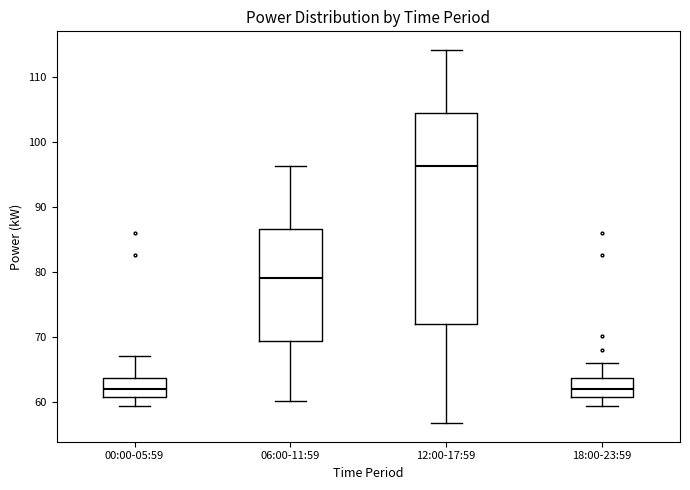

Reading left to right, read every box against the y-axis: the position of its median line, the range the box covers, and the ends of its whiskers. The values are not printed on the chart, so give them approximately, as read against the axis.

00:00-05:59: median 62, box 61 to 64, whiskers 59 to 67
06:00-11:59: median 79, box 69 to 87, whiskers 60 to 96
12:00-17:59: median 96, box 72 to 104, whiskers 57 to 114
18:00-23:59: median 62, box 61 to 64, whiskers 59 to 66